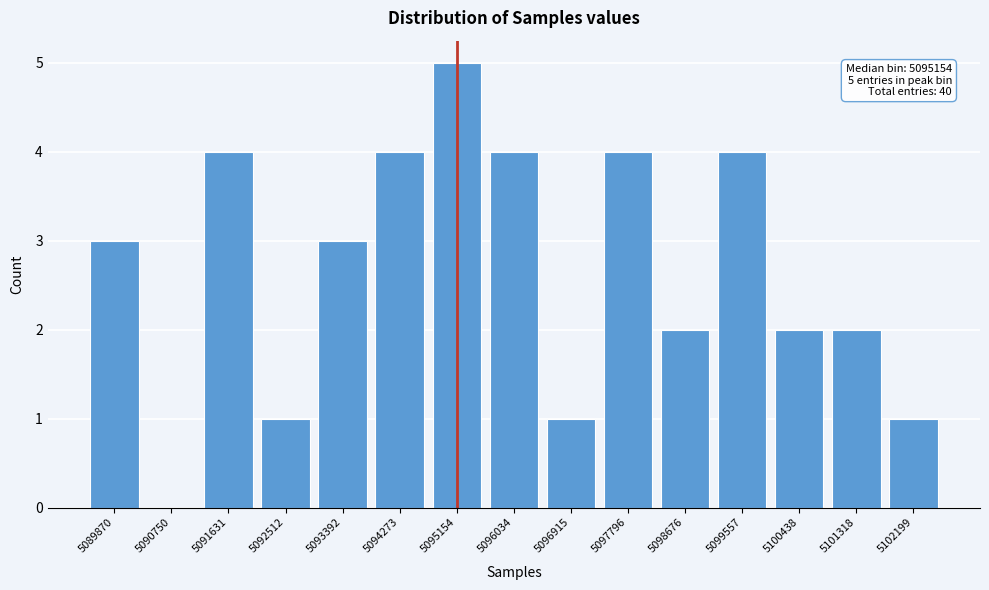

Reading right to left, list all the values displayed in this chart.

5102199=1	5101318=2	5100438=2	5099557=4	5098676=2	5097796=4	5096915=1	5096034=4	5095154=5	5094273=4	5093392=3	5092512=1	5091631=4	5090750=0	5089870=3